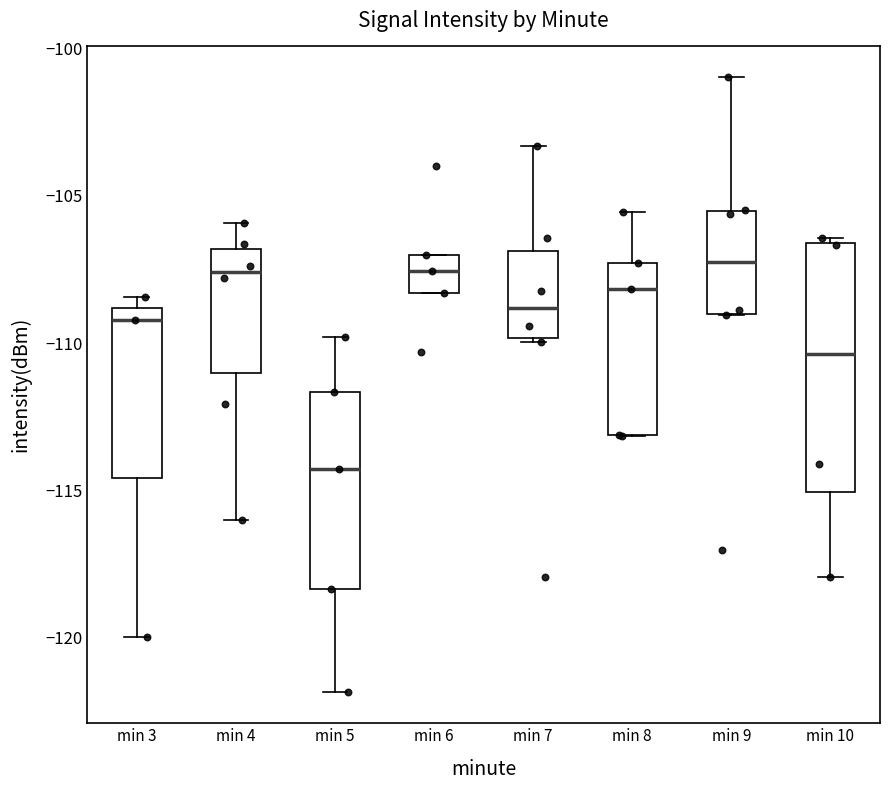

Reading left to right, read every box against the y-axis: the position of its median line, the range the box covers, and the ends of its whiskers. The values are not printed on the chart, so give them approximately, as read against the axis.

min 3: median -109.0 (just below the box's upper edge), box -114.5 to -109.0, whiskers -120.0 to -108.5
min 4: median -107.5, box -111.0 to -107.0, whiskers -116.0 to -106.0
min 5: median -114.5, box -118.5 to -111.5, whiskers -122.0 to -110.0
min 6: median -107.5, box -108.5 to -107.0, whiskers -108.5 to -107.0
min 7: median -109.0, box -110.0 to -107.0, whiskers -110.0 to -103.5
min 8: median -108.0, box -113.0 to -107.5, whiskers -113.0 to -105.5
min 9: median -107.5, box -109.0 to -105.5, whiskers -109.0 to -101.0
min 10: median -110.5, box -115.0 to -106.5, whiskers -118.0 to -106.5 (just above the box's upper edge)